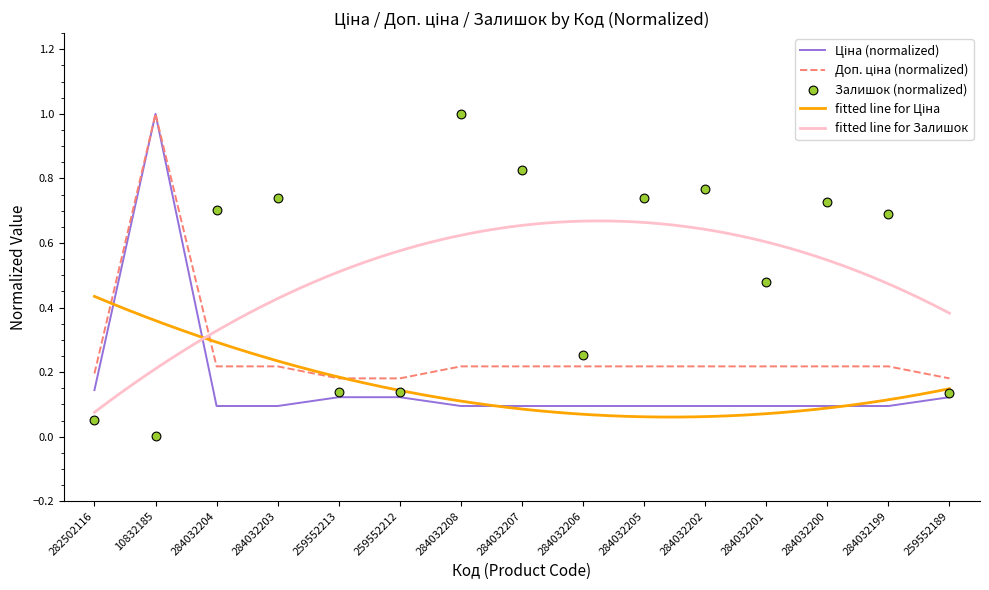

Is the value of Ціна at 284032204 greater than the value of Доп. ціна at 284032199?

No